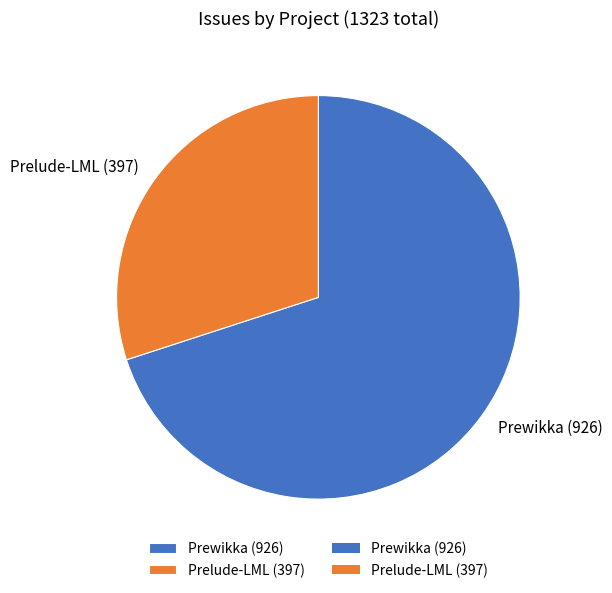

What is the majority slice?

Prewikka (926)